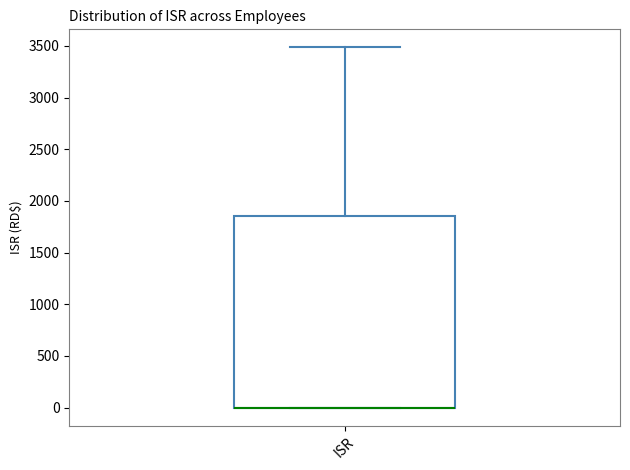

Read this box plot against the y-axis: the position of the median line, the range covered by the box, and the ends of both whiskers. The values are not printed on the chart, so give them approximately, as read against the axis.

median 0 (drawn on the box's lower edge), box 0 to 1850, whiskers 0 to 3500